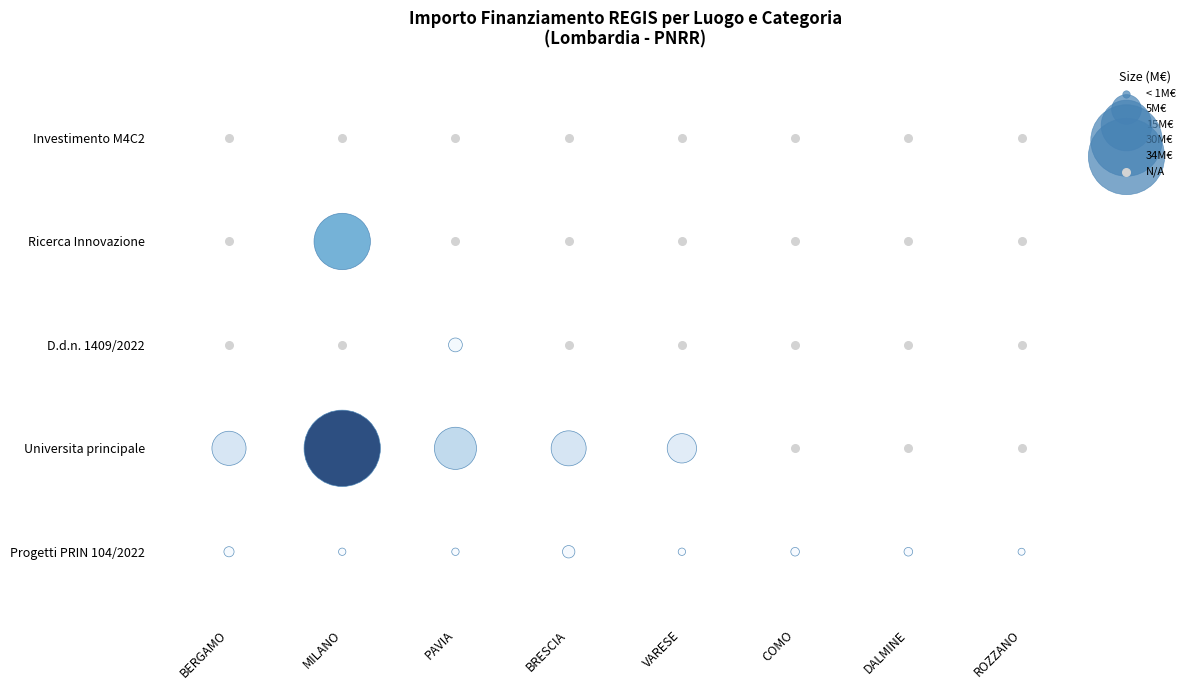

Where is the data nearest to the value 1?

BERGAMO